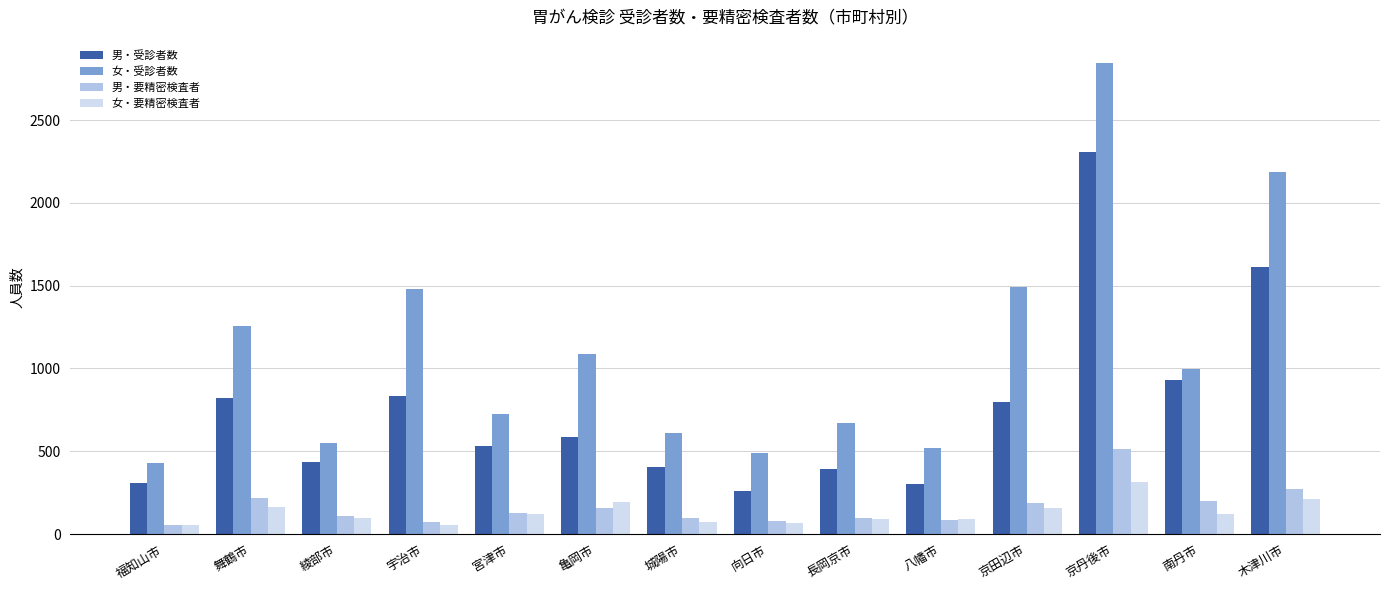

Rank the series by their maximum value, from lowest to highest.

女・要精密検査者, 男・要精密検査者, 男・受診者数, 女・受診者数